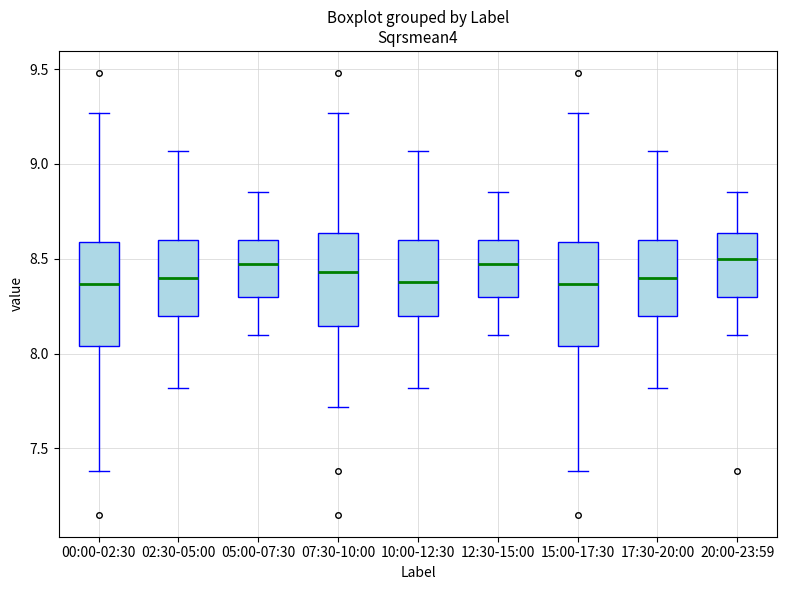

Reading left to right, transcribe this box plot: for each box, give where its median line is, the range the box spans, and where its two whiskers end, as read against the y-axis. The values are not printed on the chart, so give them approximately, as read against the axis.

00:00-02:30: median 8.35, box 8.05 to 8.60, whiskers 7.40 to 9.25
02:30-05:00: median 8.40, box 8.20 to 8.60, whiskers 7.80 to 9.05
05:00-07:30: median 8.50, box 8.30 to 8.60, whiskers 8.10 to 8.85
07:30-10:00: median 8.45, box 8.15 to 8.65, whiskers 7.70 to 9.25
10:00-12:30: median 8.40, box 8.20 to 8.60, whiskers 7.80 to 9.05
12:30-15:00: median 8.50, box 8.30 to 8.60, whiskers 8.10 to 8.85
15:00-17:30: median 8.35, box 8.05 to 8.60, whiskers 7.40 to 9.25
17:30-20:00: median 8.40, box 8.20 to 8.60, whiskers 7.80 to 9.05
20:00-23:59: median 8.50, box 8.30 to 8.65, whiskers 8.10 to 8.85